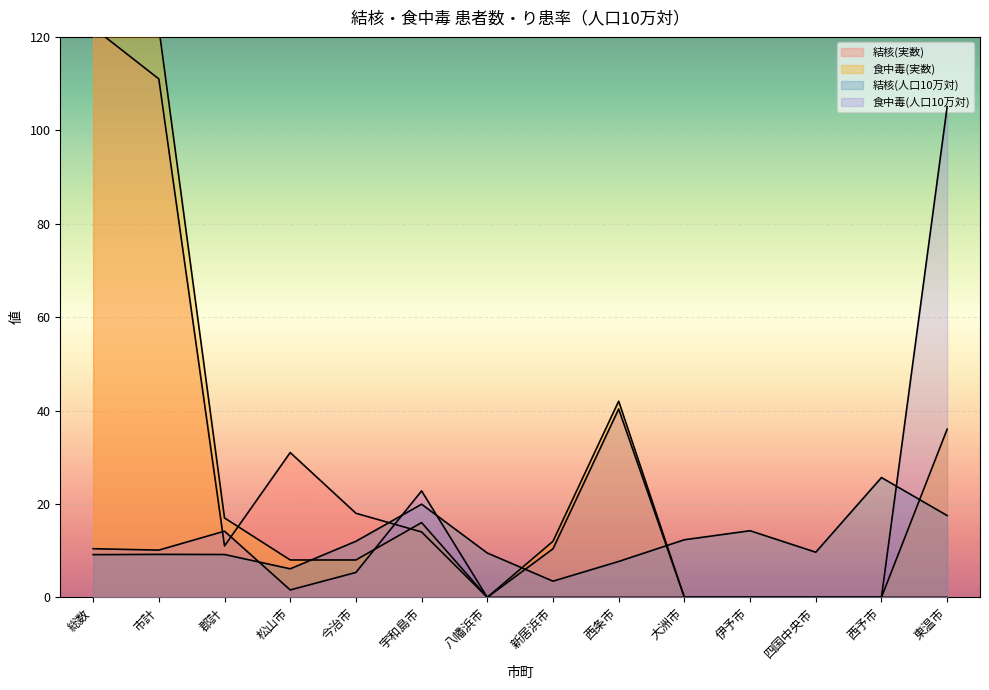

Which has a higher value, 東温市 or 郡計?

郡計